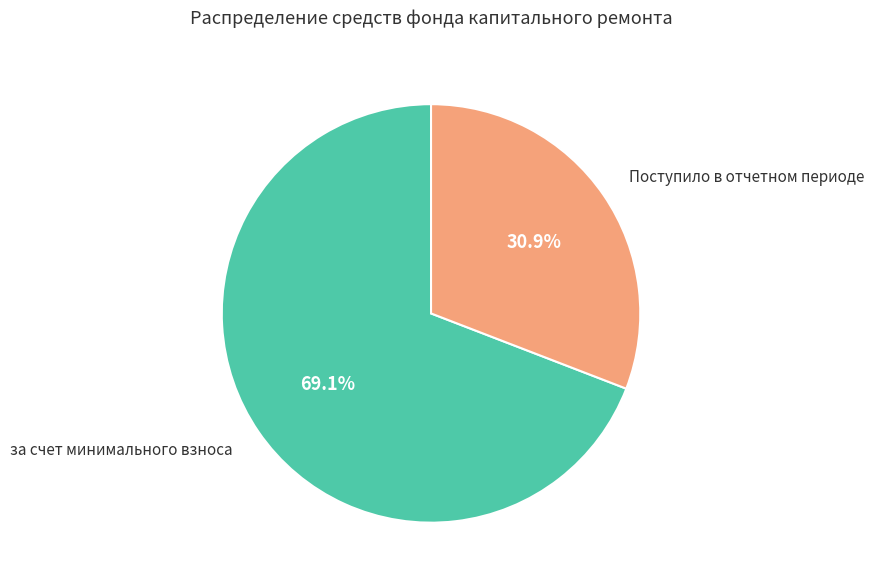

Is it true that за счет минимального взноса is 82% of the pie?

False